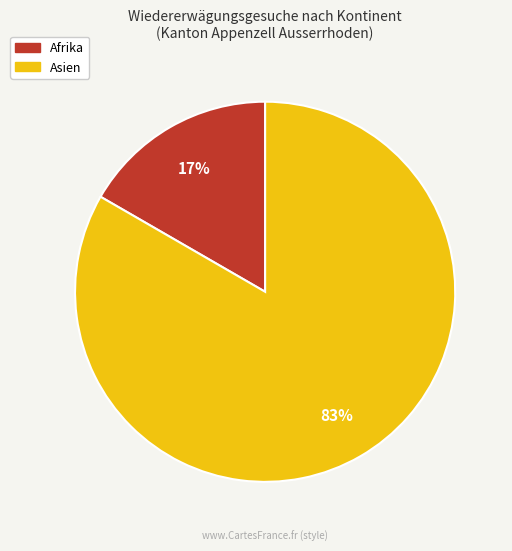

Does any single category account for the majority?

Yes